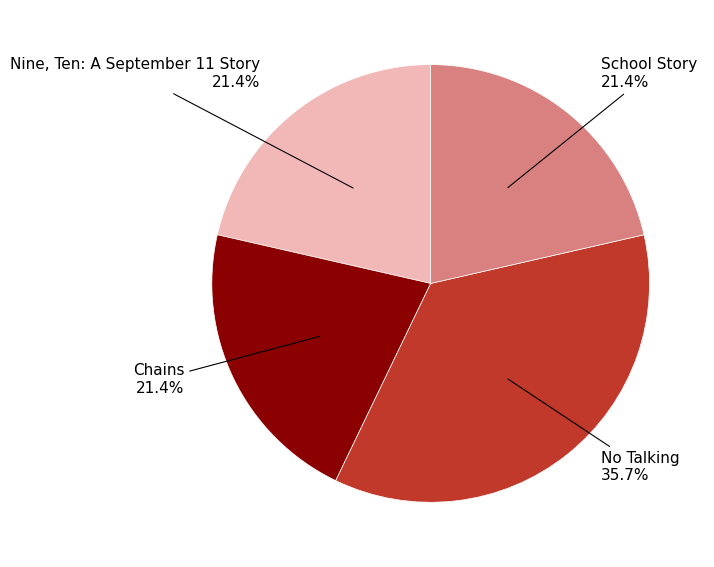

Do No Talking and Chains together represent more than half of the pie?

Yes